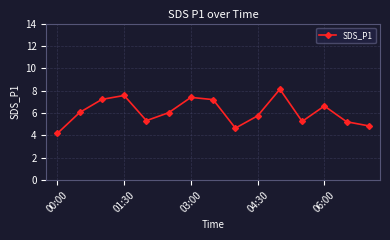

How many points are higher than both their immediate neighbors (excluding endpoints)?

4